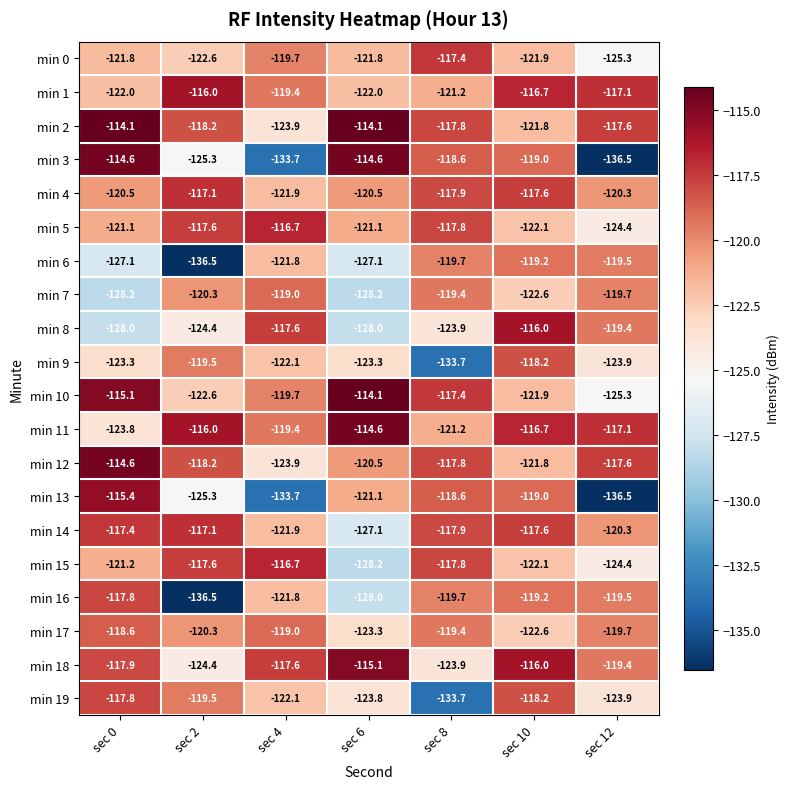

Which series has the widest spread of values?

min 3